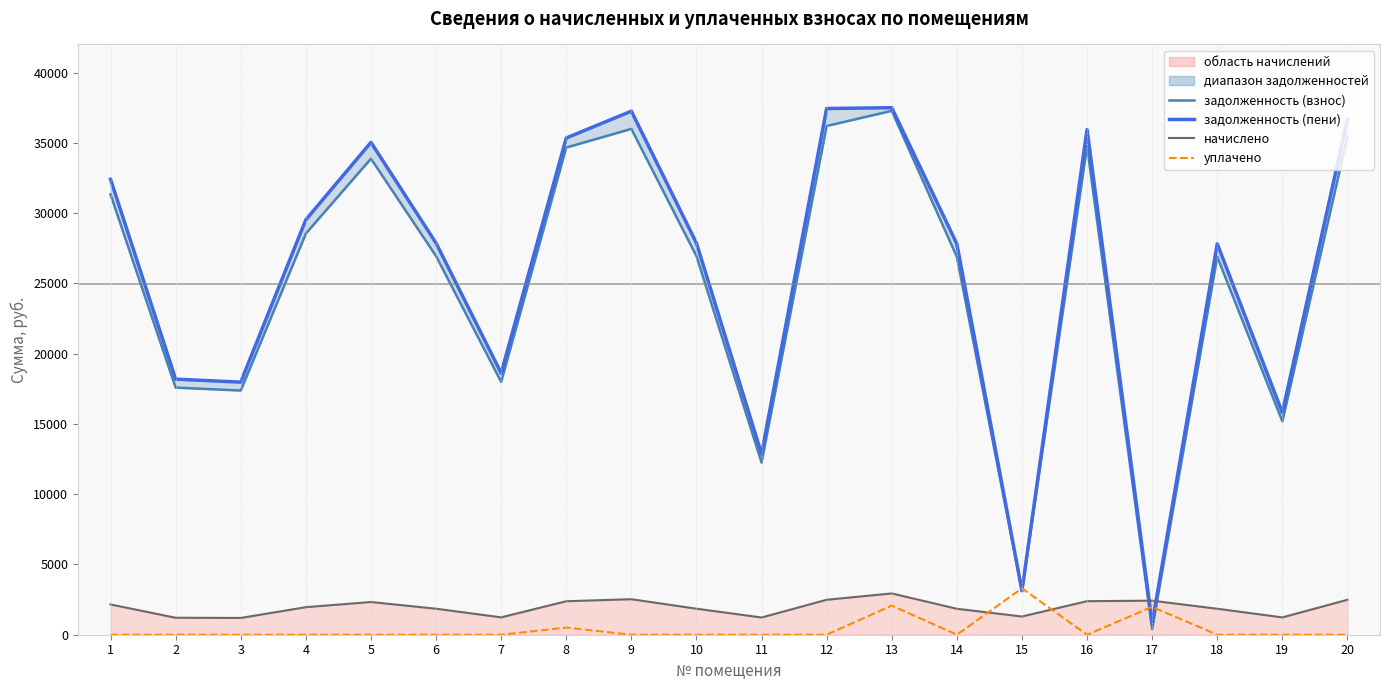

What is the total value across all series at 9?

75764.9